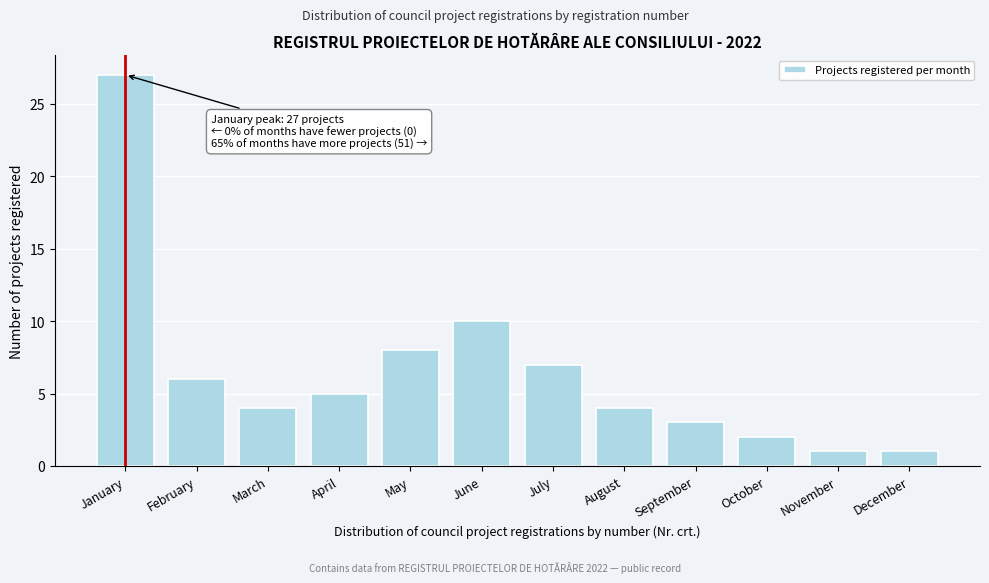

Reading right to left, extract all data points from this chart.

December=1	November=1	October=2	September=3	August=4	July=7	June=10	May=8	April=5	March=4	February=6	January=27